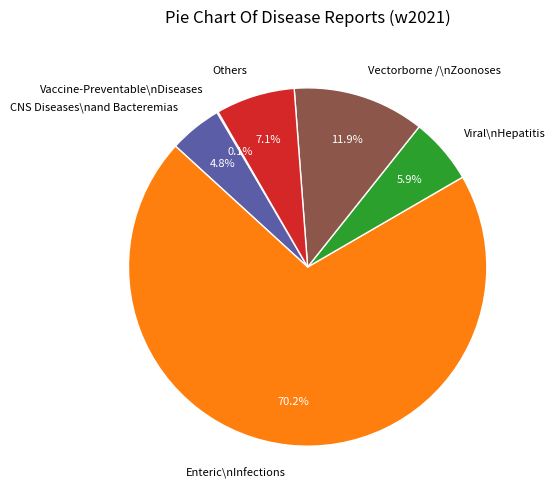

Is there a majority slice in this chart?

Yes